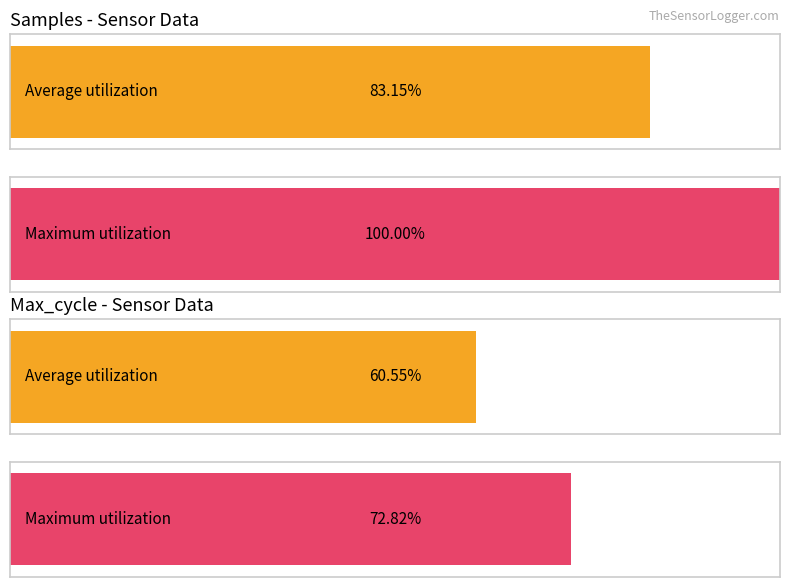

List the series in order of their peak value, lowest first.

Max_cycle, Samples